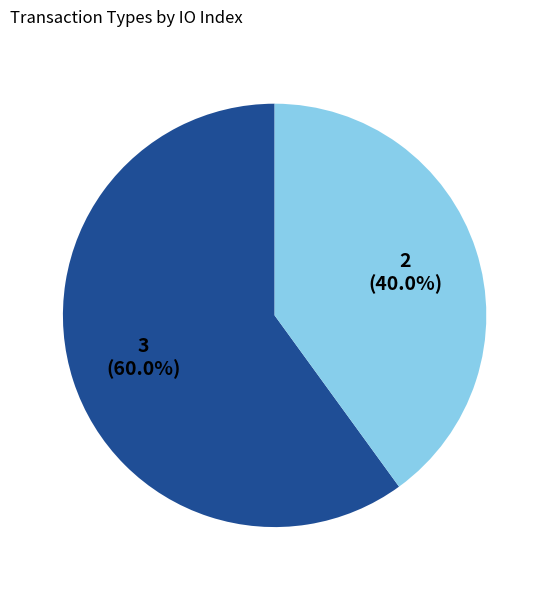

Does any single category account for the majority?

Yes